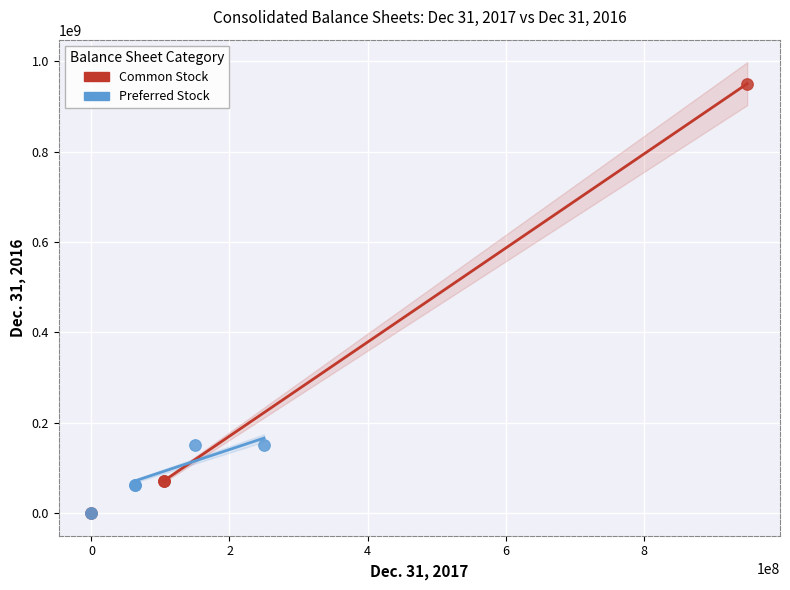

Which series has the largest Y range (max minus min)?

Common Stock